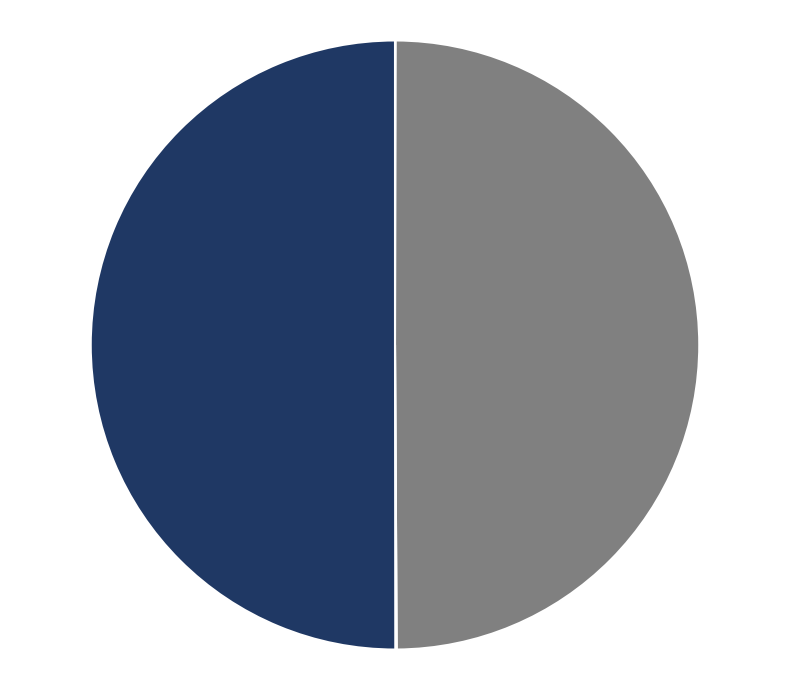

Is there any slice that represents more than half of the pie?

Yes